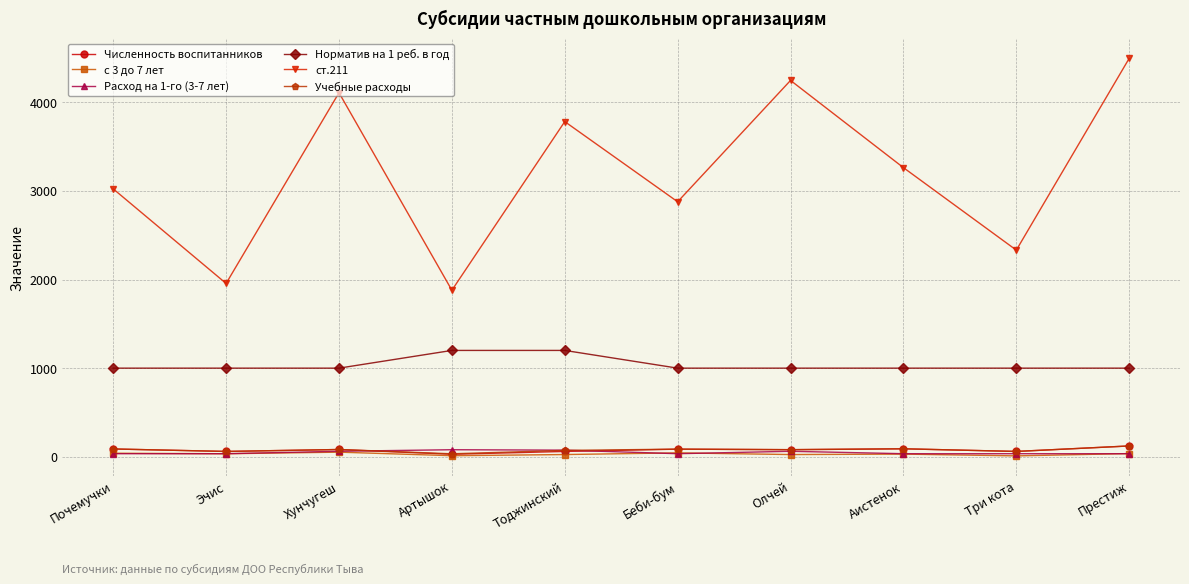

Count the number of data series in this chart.

6